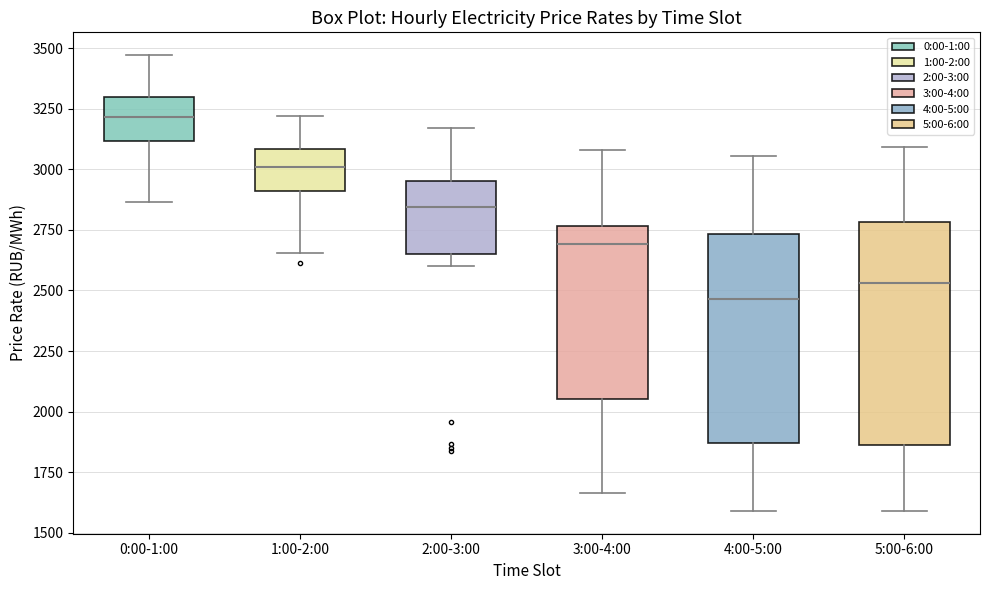

Comparing the boxes themselves (not the whiskers), which one is the tallest?

5:00-6:00